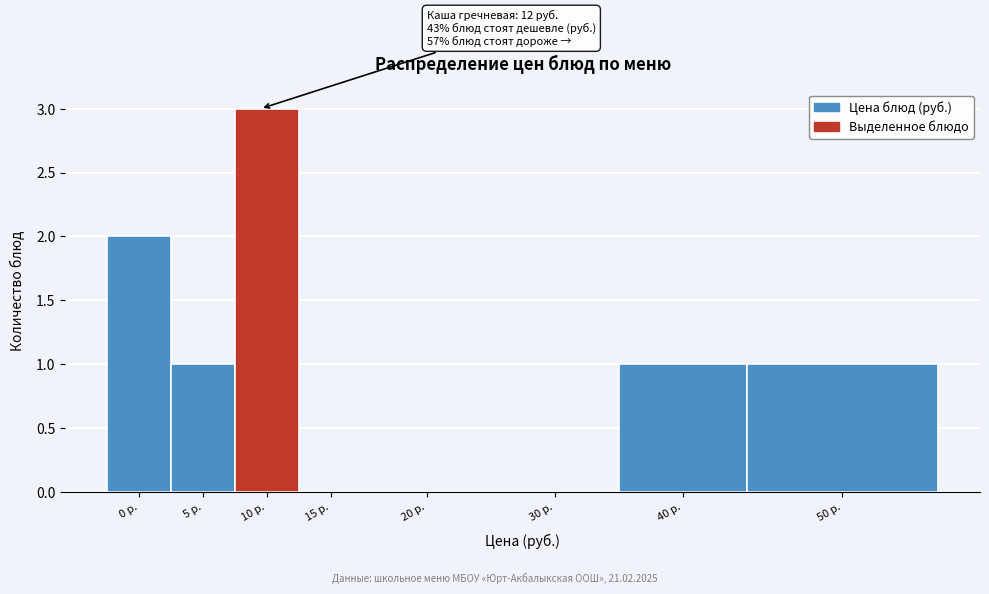

Reading left to right, what are all the values shown in this chart?

0 р.=2	5 р.=1	10 р.=3	15 р.=0	20 р.=0	30 р.=0	40 р.=1	50 р.=1